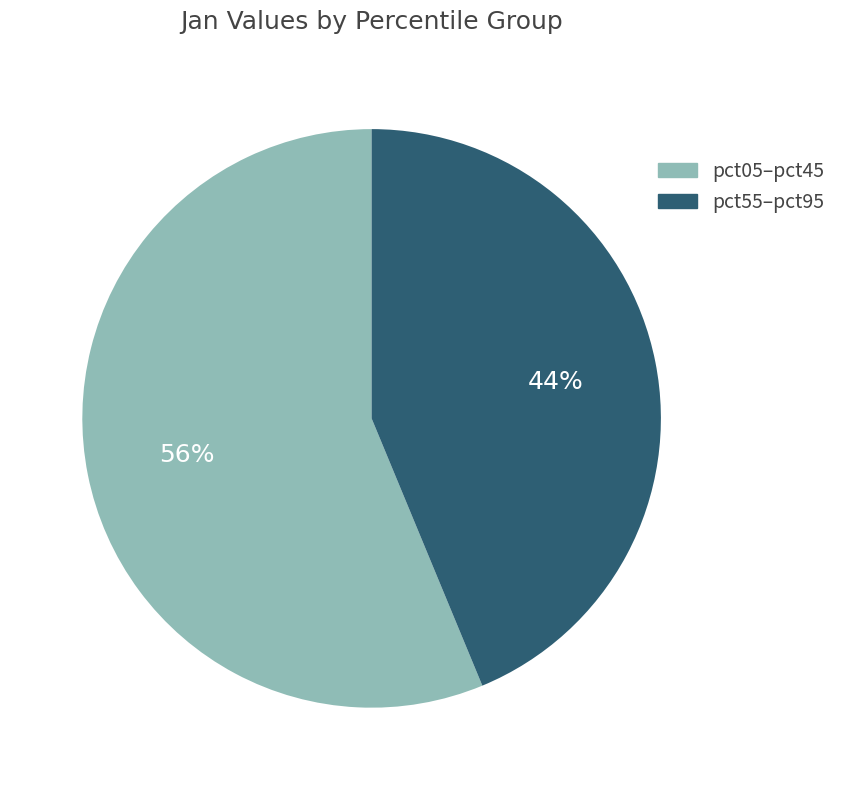

To the nearest percent, what is the average slice percentage?

50%